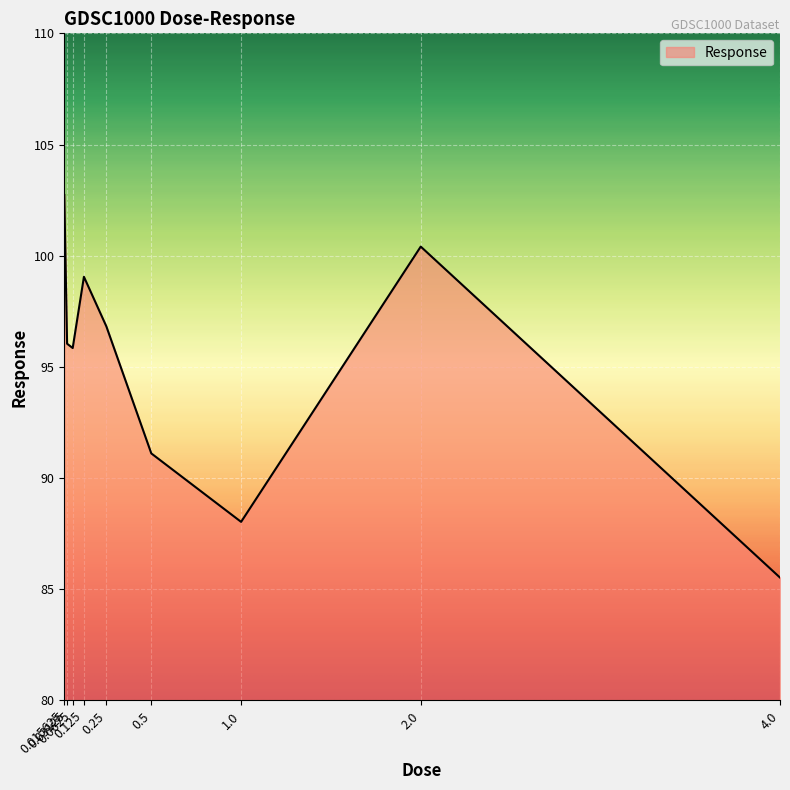

What position from the left is 2.0?

8